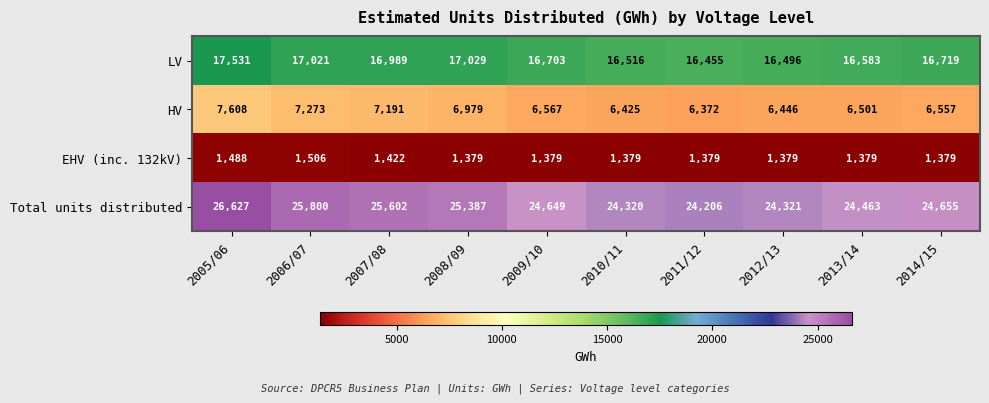

What is the average value of the LV series?

16804